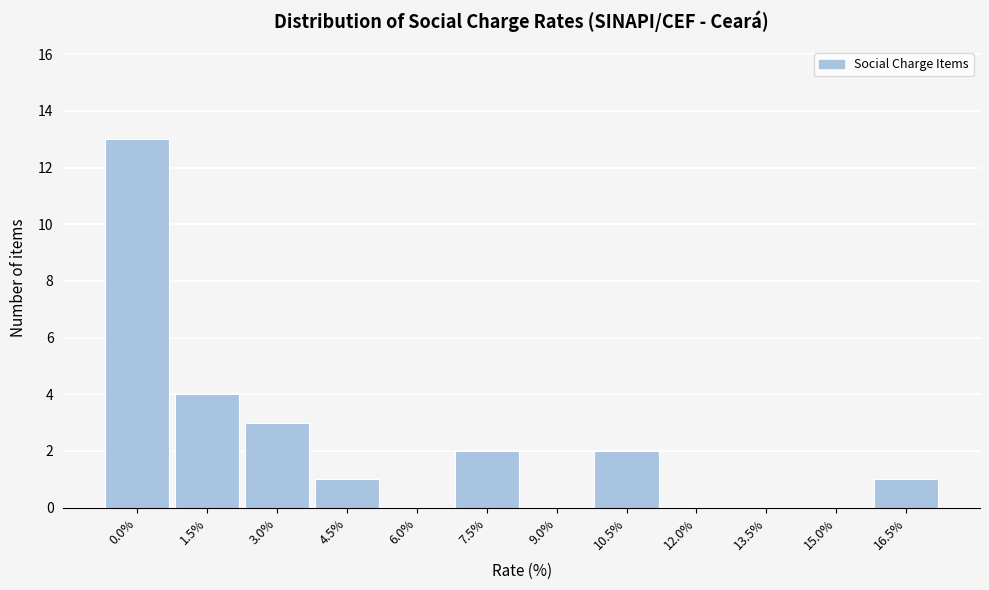

Reading left to right, transcribe all the data shown in this chart.

0.0%=13	1.5%=4	3.0%=3	4.5%=1	6.0%=0	7.5%=2	9.0%=0	10.5%=2	12.0%=0	13.5%=0	15.0%=0	16.5%=1